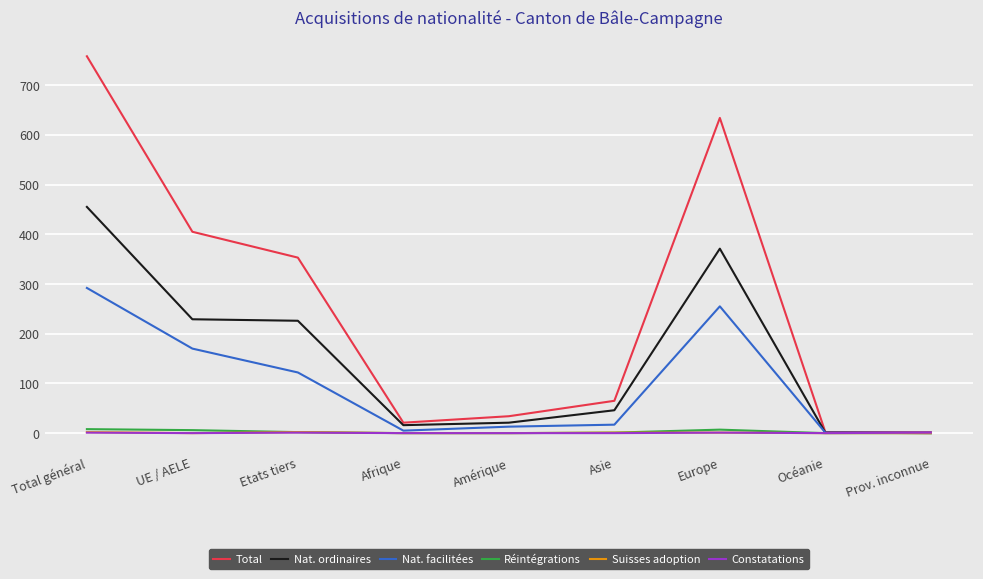

Is the value of Nat. facilitées at Europe greater than the value of Réintégrations at Asie?

Yes